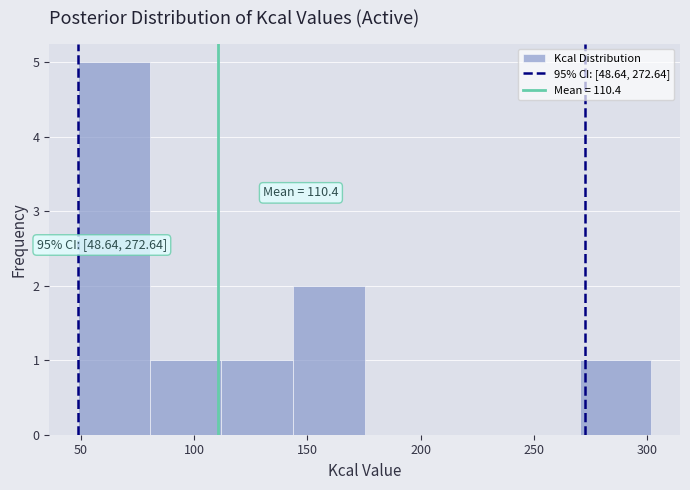

Over which range of the x-axis is the bar tallest?

50 to 80